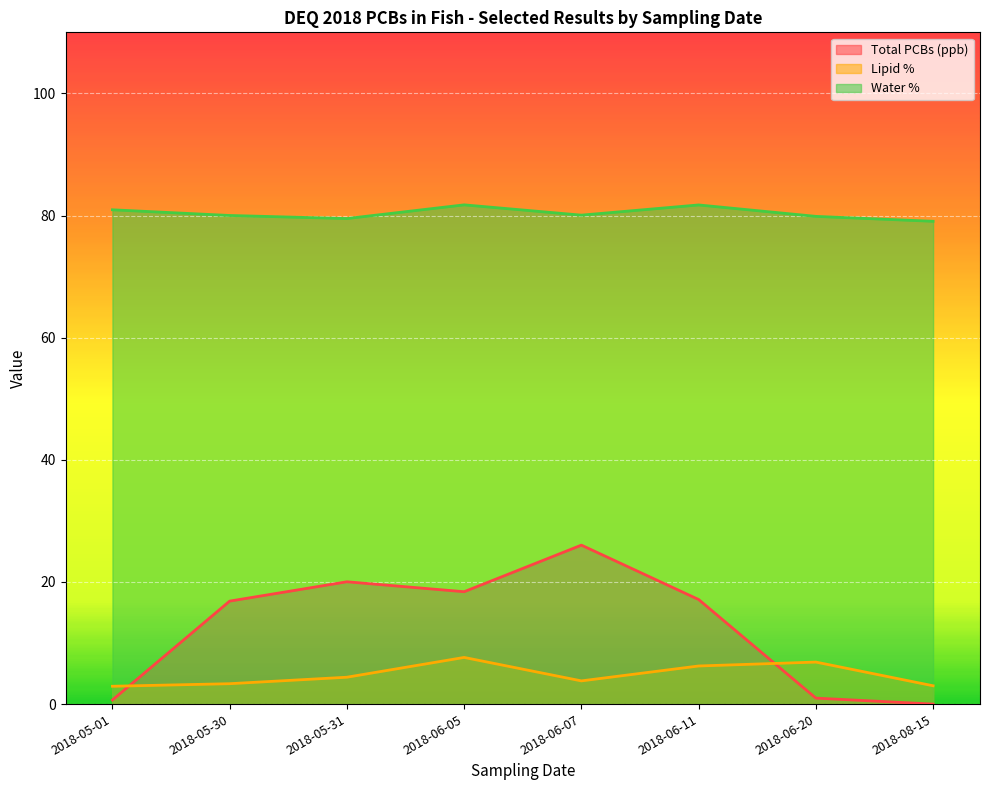

What is the average value of the Lipid % series?

4.8